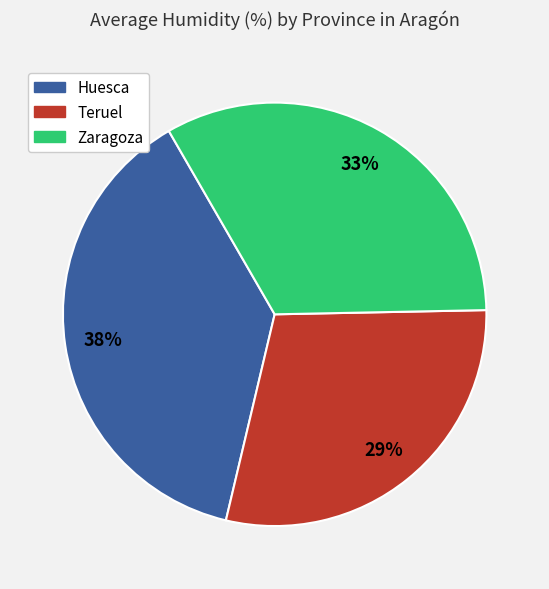

How many segments does this pie chart have?

3